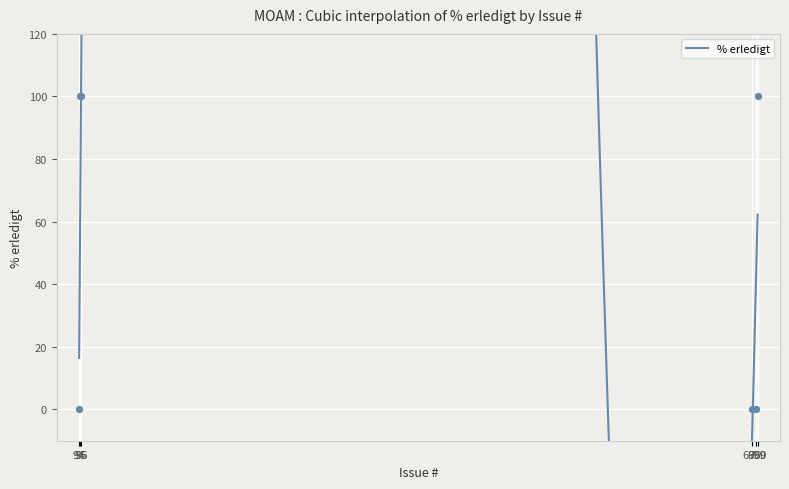

What is the change in value from 94 to 96?

+100